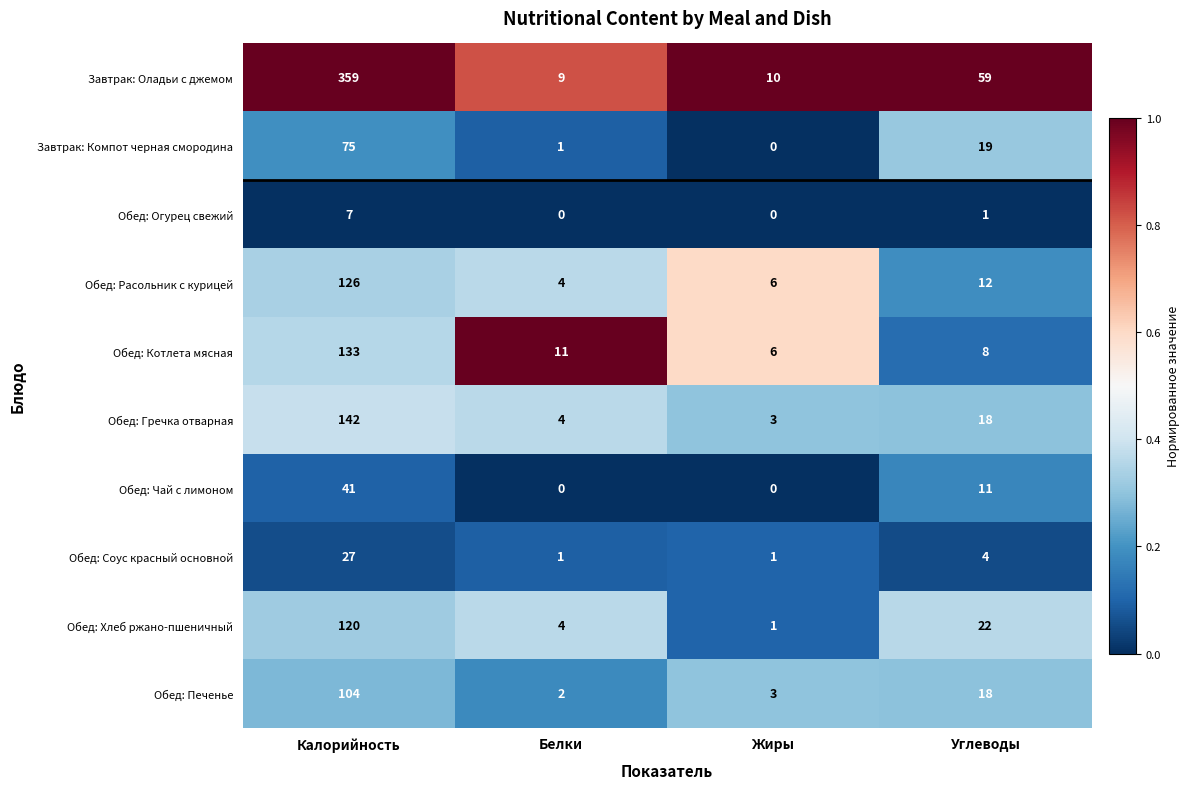

Which series has the largest range (max minus min)?

Завтрак: Оладьи с джемом